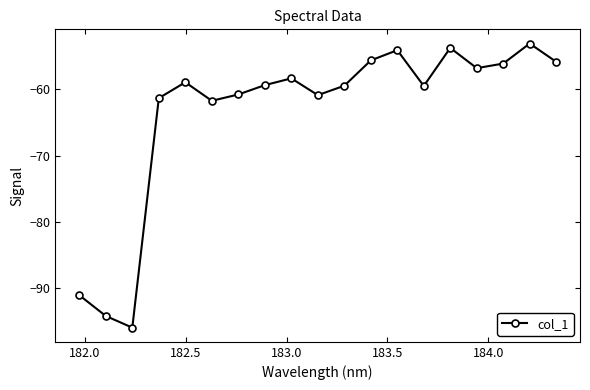

What is the sum of all values?

-1206.4